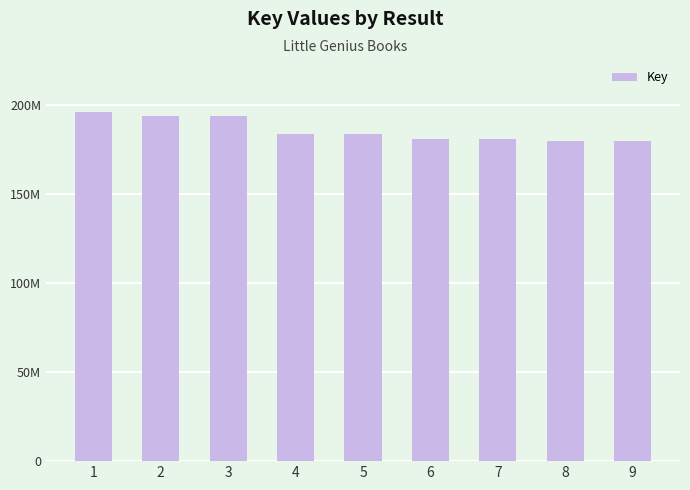

How many data points does each series have?

9